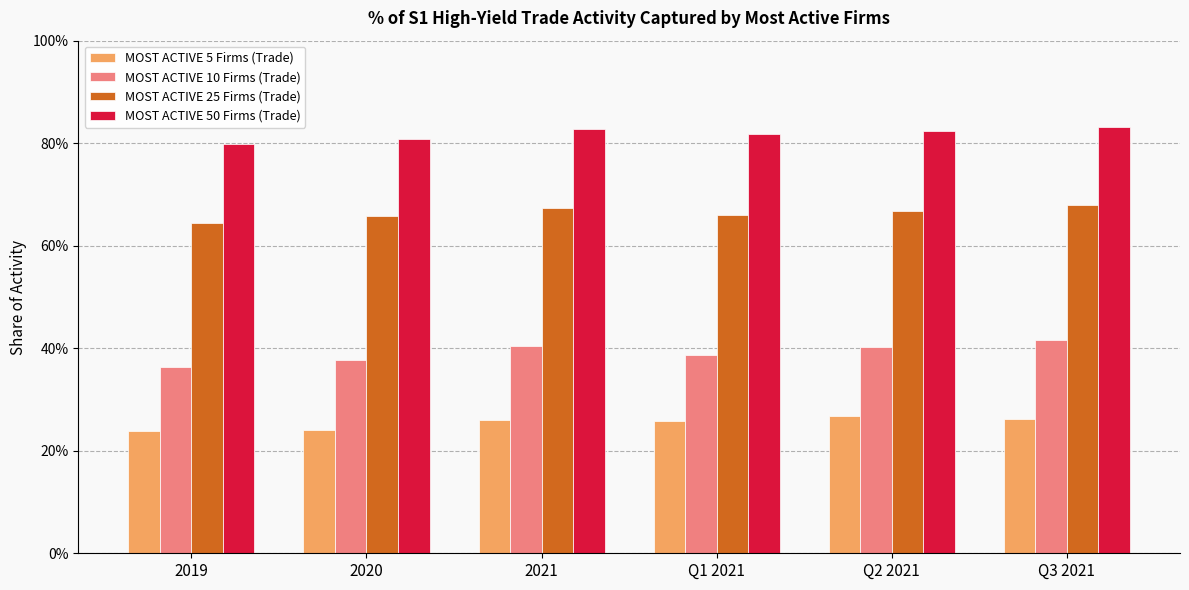

What are all the series names shown in the legend?

MOST ACTIVE 5 Firms (Trade), MOST ACTIVE 10 Firms (Trade), MOST ACTIVE 25 Firms (Trade), MOST ACTIVE 50 Firms (Trade)